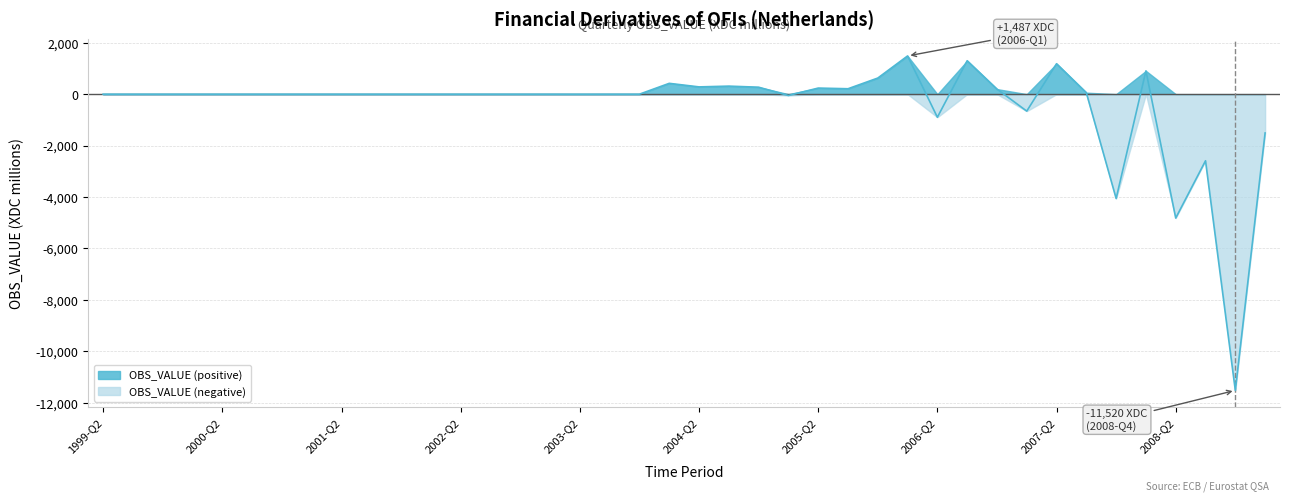

What is the difference between the maximum and minimum values?

13007